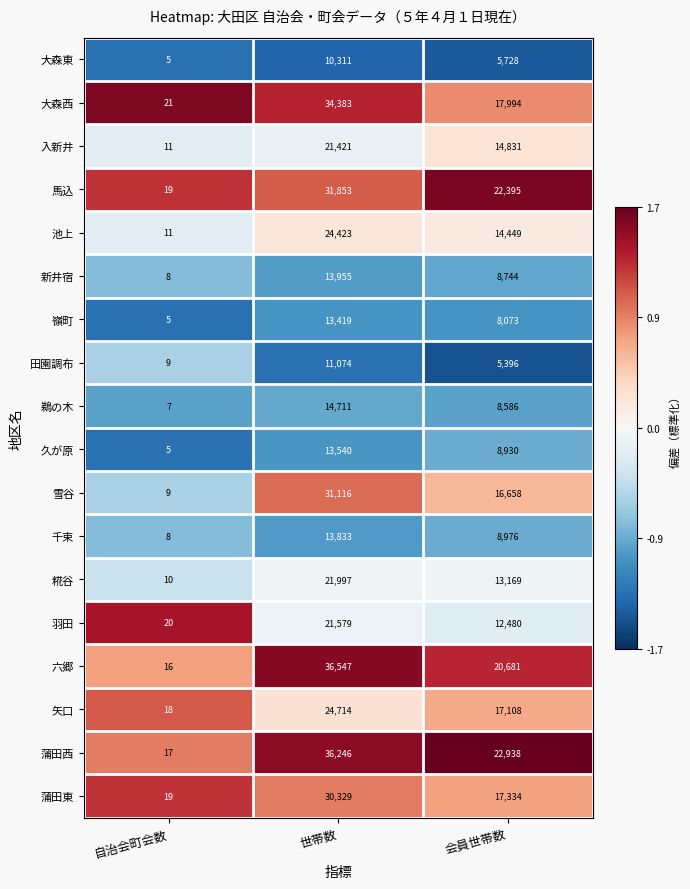

What is the difference between the 大森東 values at 会員世帯数 and 世帯数?

4583